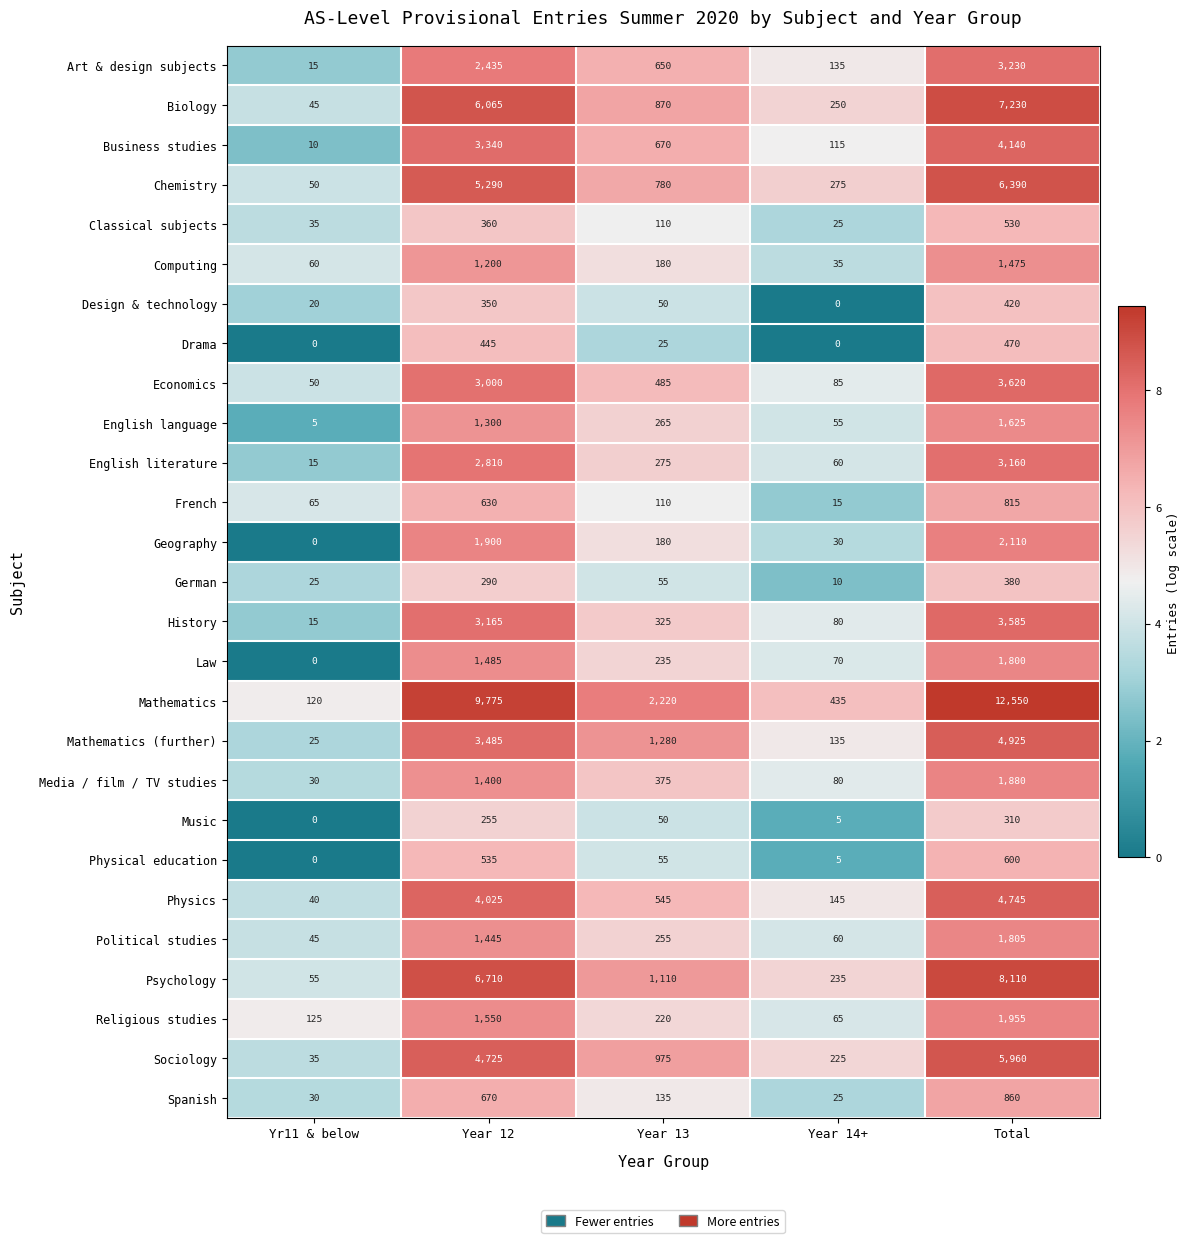

Rank the categories by French value from lowest to highest.

Year 14+, Yr11 & below, Year 13, Year 12, Total